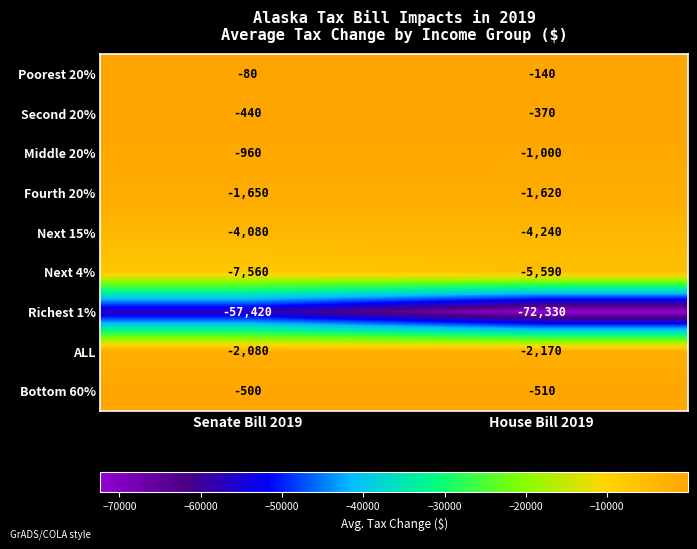

The value of Richest 1% at House Bill 2019 is -29149. True or false?

False